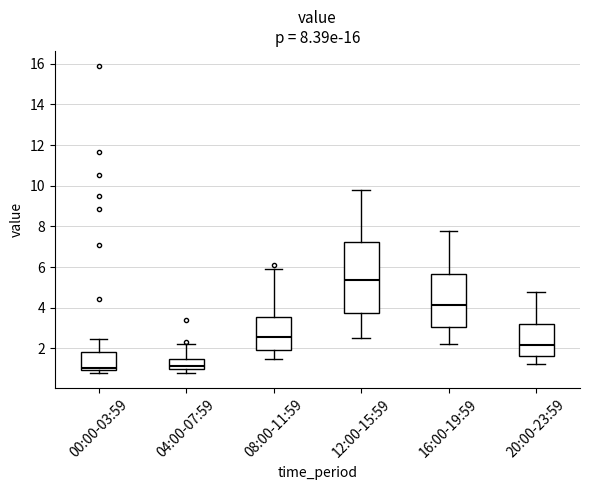

Which box's median line is the highest?

12:00-15:59